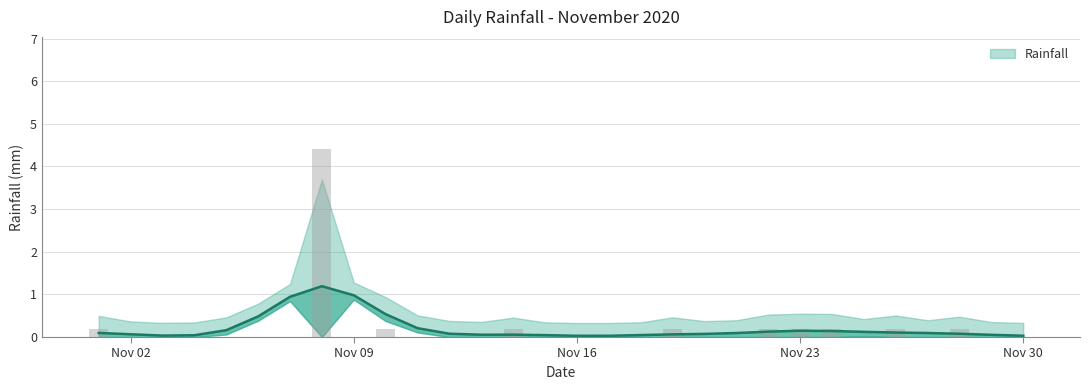

What is the value of the 22nd bar from the left?

0.2